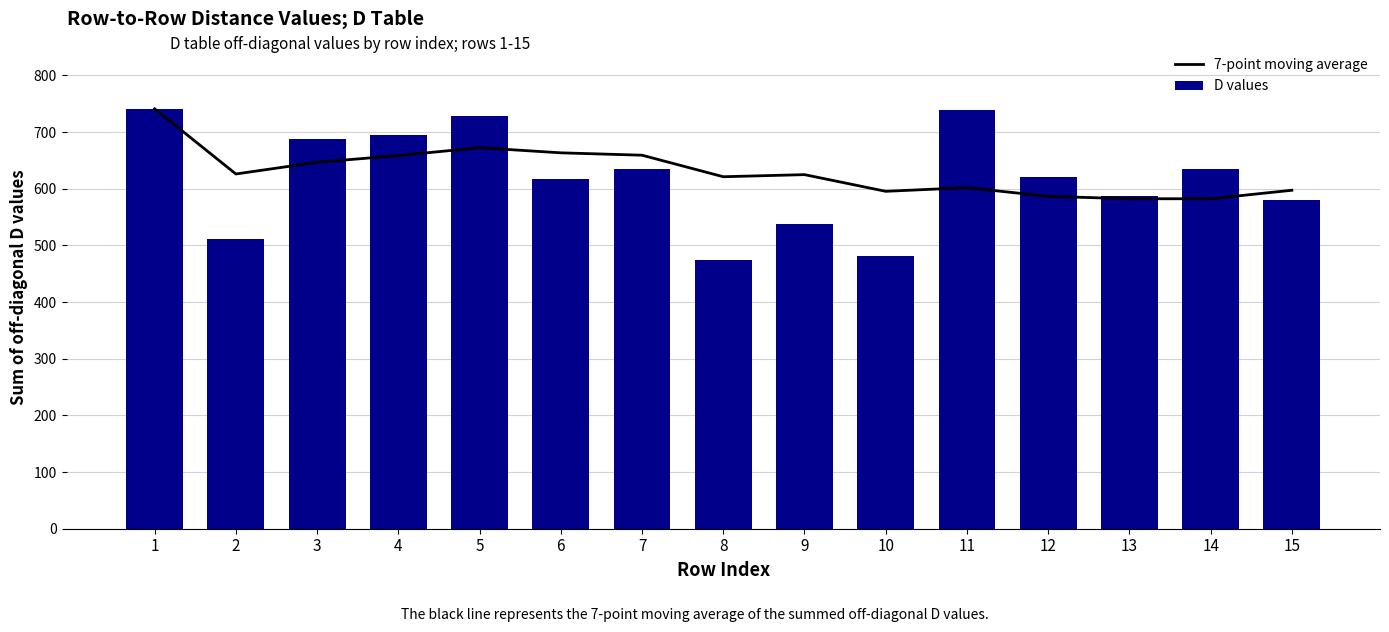

What is the greatest value displayed?

741.0